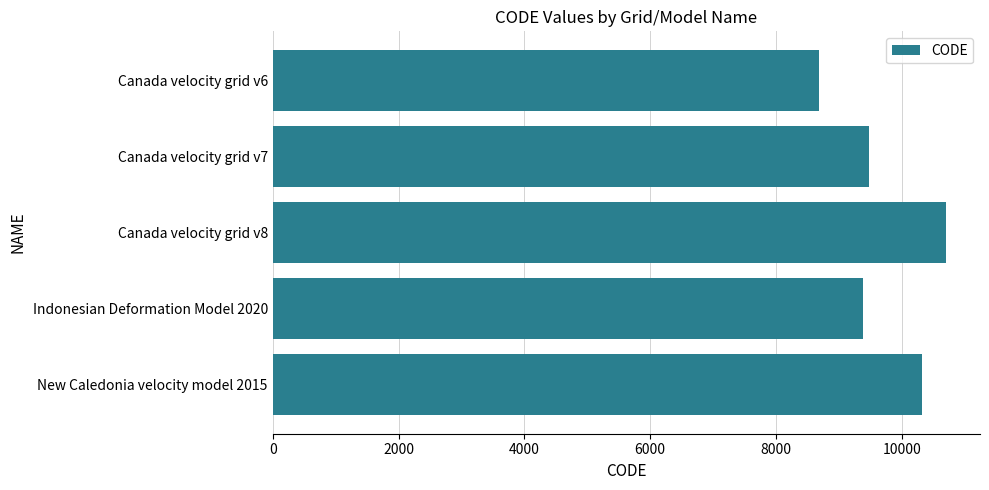

List the labels in order of value, largest first.

Canada velocity grid v8, New Caledonia velocity model 2015, Canada velocity grid v7, Indonesian Deformation Model 2020, Canada velocity grid v6